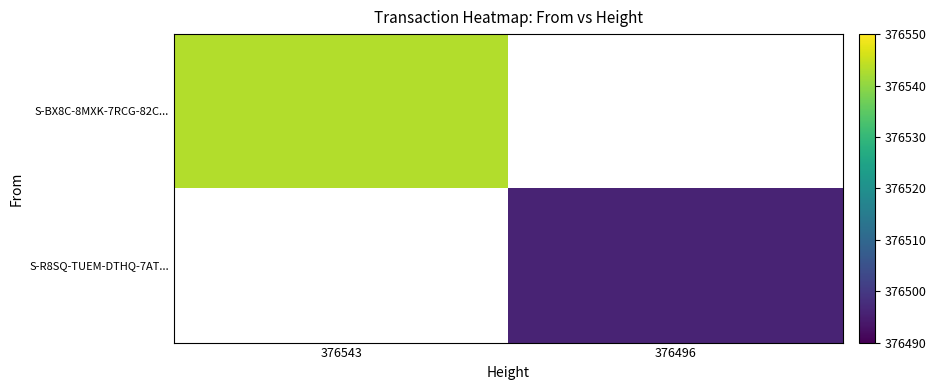

Which series has the widest spread of values?

S-BX8C-8MXK-7RCG-82C...